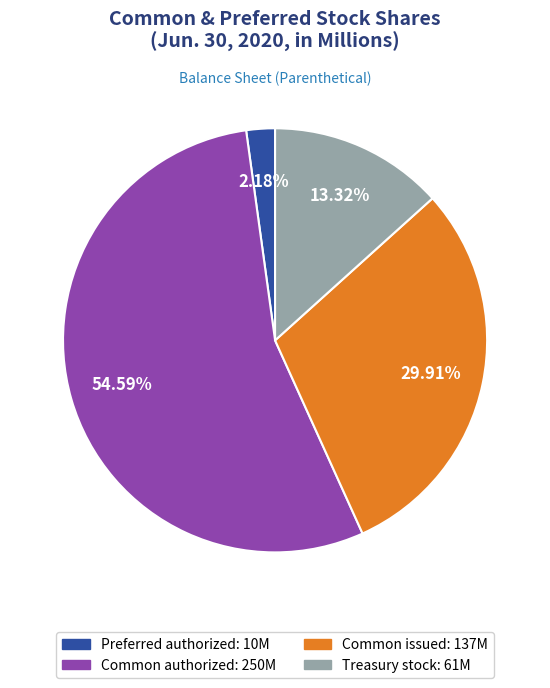

Is there a majority slice in this chart?

Yes